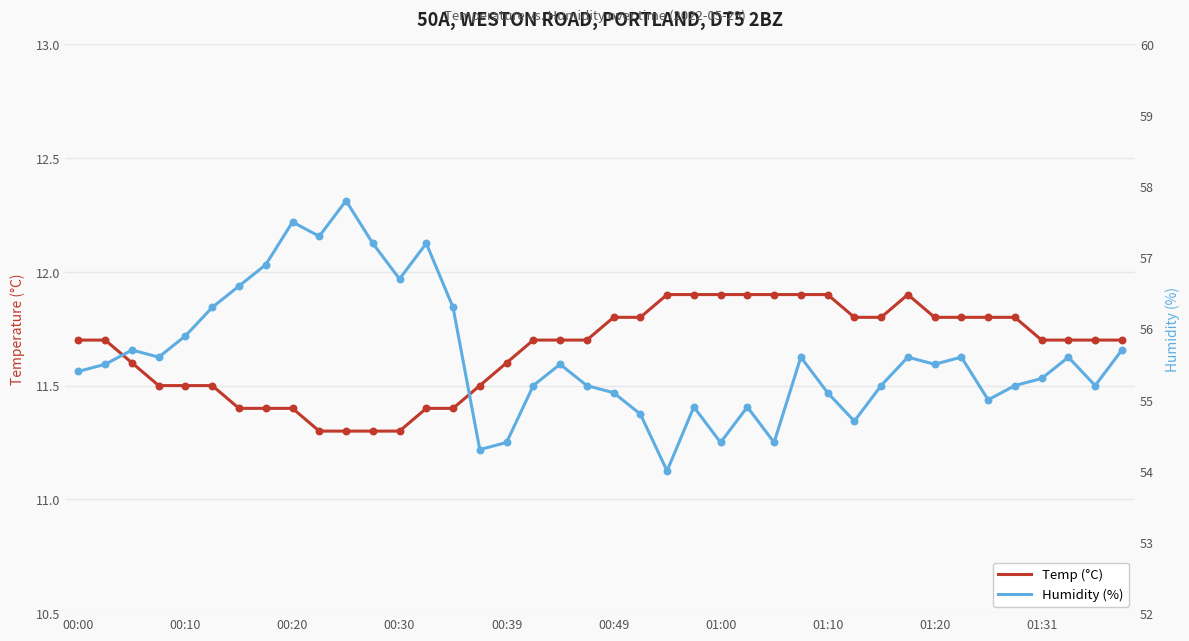

Which series reaches the maximum Y coordinate?

Humidity (%)